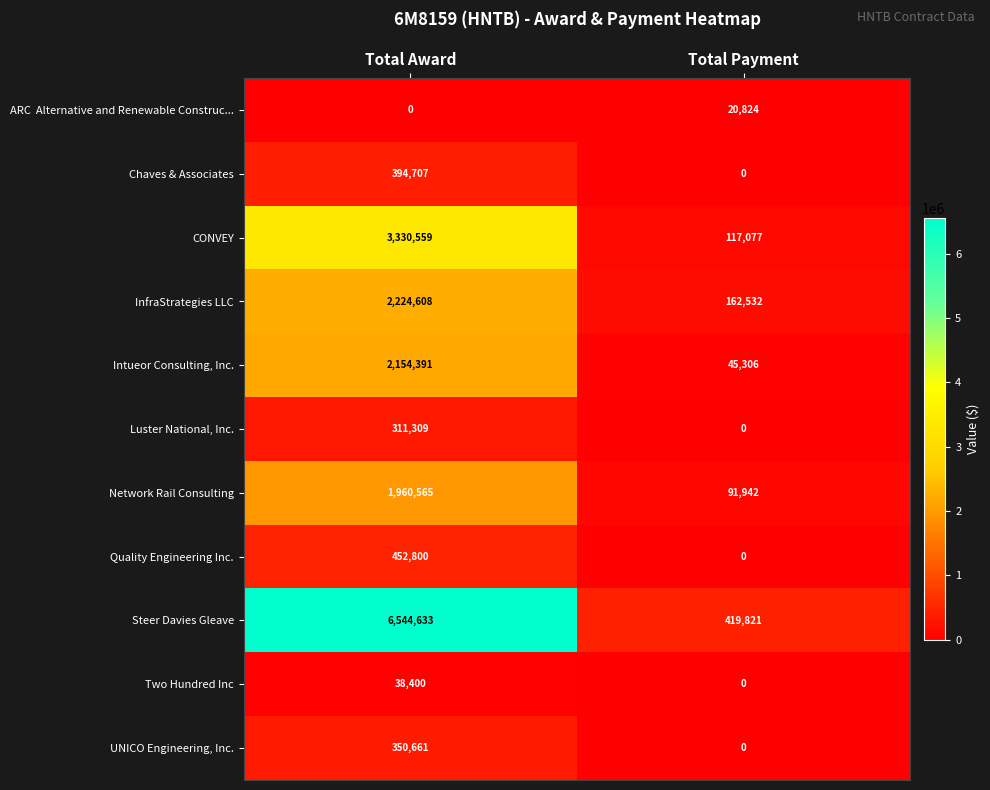

At how many categories does at least one series exceed 5683005?

1